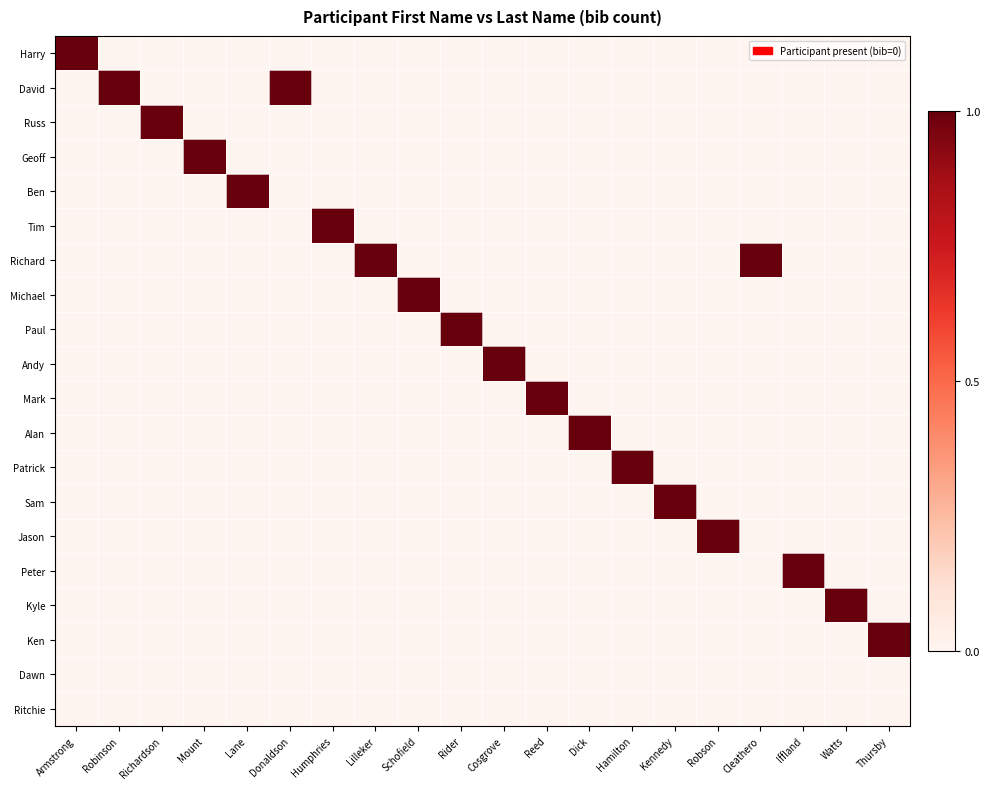

Which series has the widest spread of values?

Harry